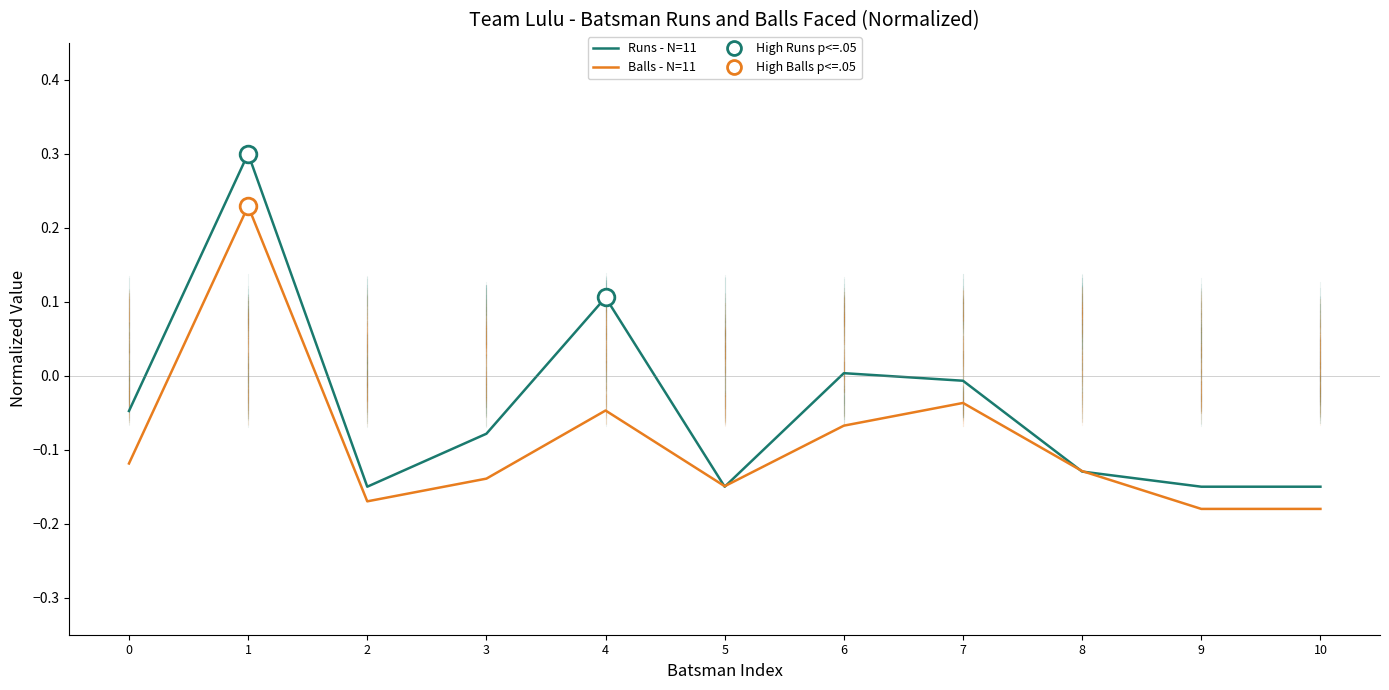

Which category has the highest value across all series?

1